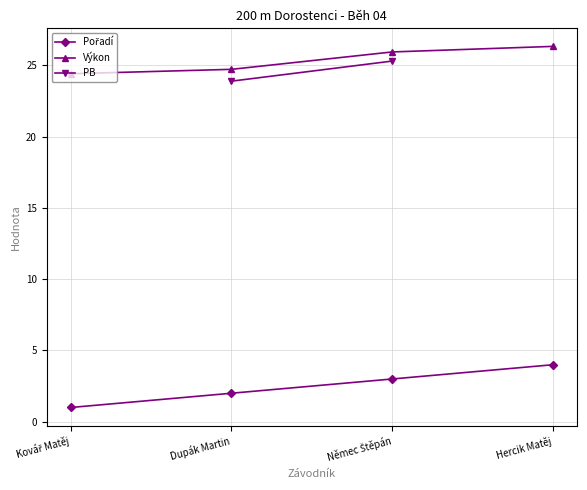

Which series has the largest total across all categories?

Výkon